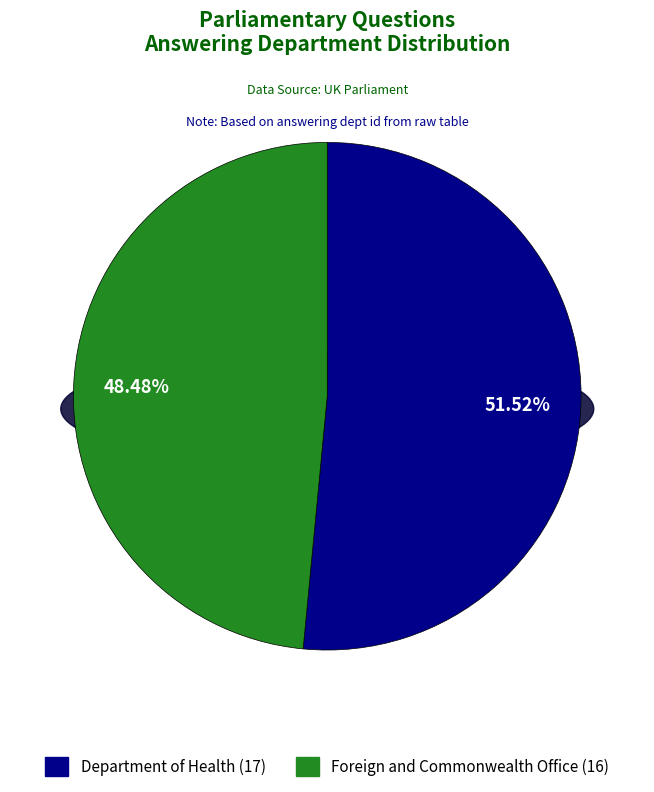

What is the majority slice?

Department of Health (17)